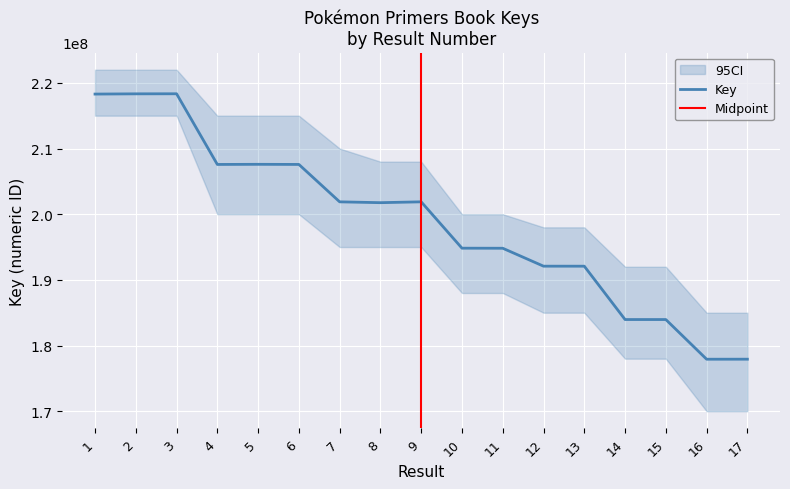

Which label corresponds to the smallest value in the chart?

16